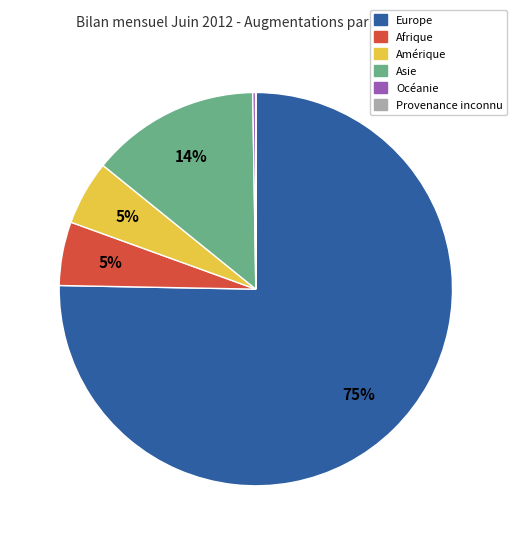

What percentage is the Asie slice, to the nearest percent?

14%